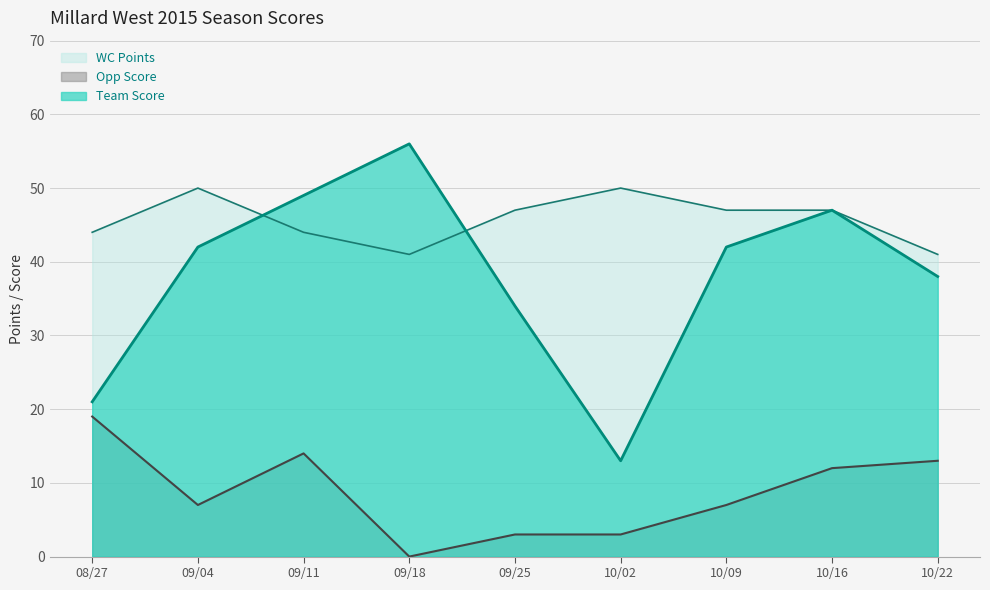

Reading left to right, extract all data points from this chart.

Team Score: 08/27=21	09/04=42	09/11=49	09/18=56	09/25=34	10/02=13	10/09=42	10/16=47	10/22=38
Opp Score: 08/27=19	09/04=7	09/11=14	09/18=0	09/25=3	10/02=3	10/09=7	10/16=12	10/22=13
WC Points: 08/27=44	09/04=50	09/11=44	09/18=41	09/25=47	10/02=50	10/09=47	10/16=47	10/22=41